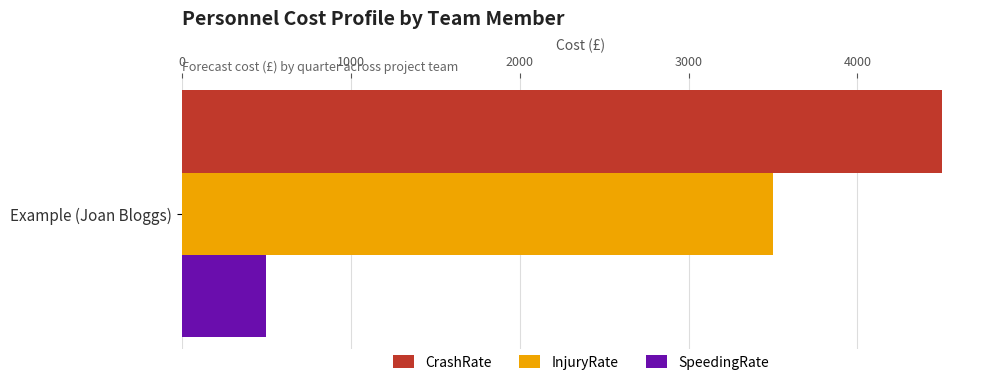

What is the greatest value displayed?

4500